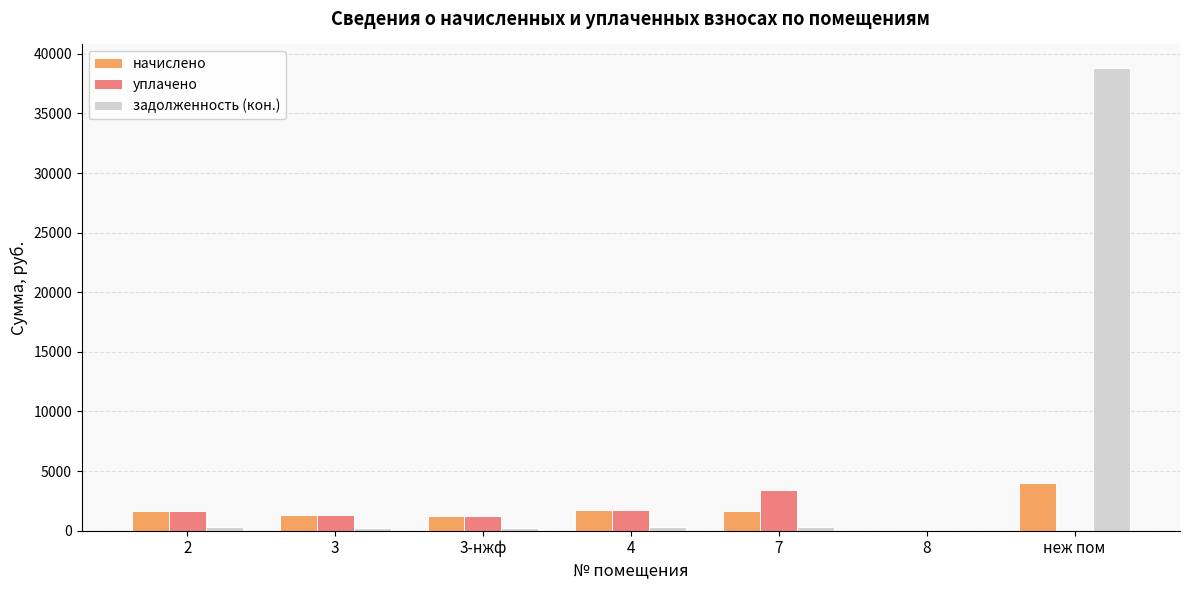

How many categories are shown in the chart?

7